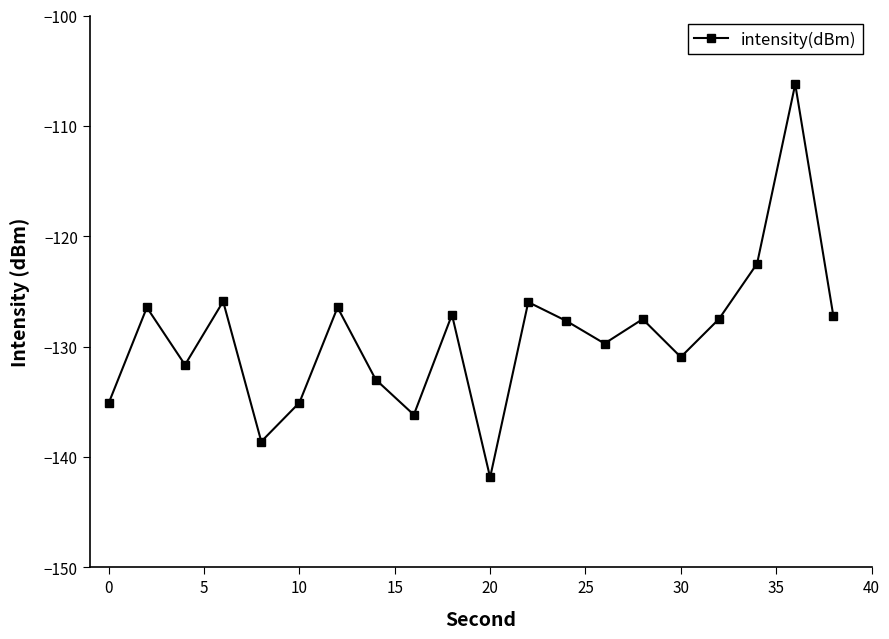

Count the number of data series in this chart.

1